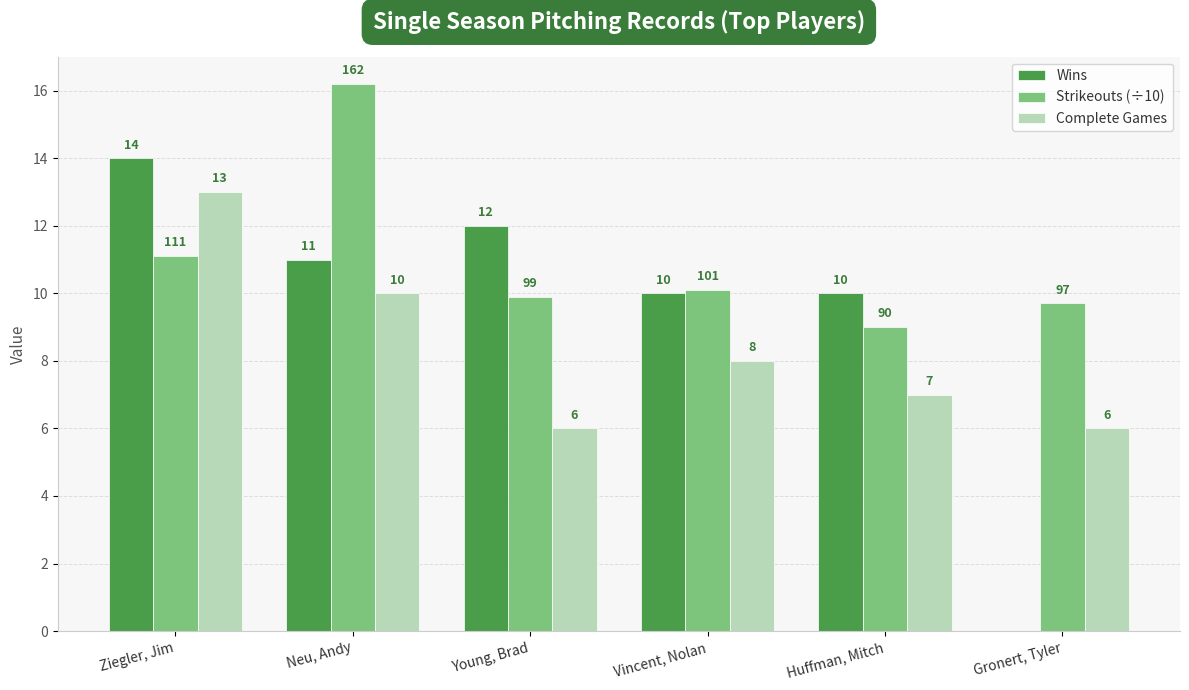

At which label does Wins reach its peak?

Ziegler, Jim